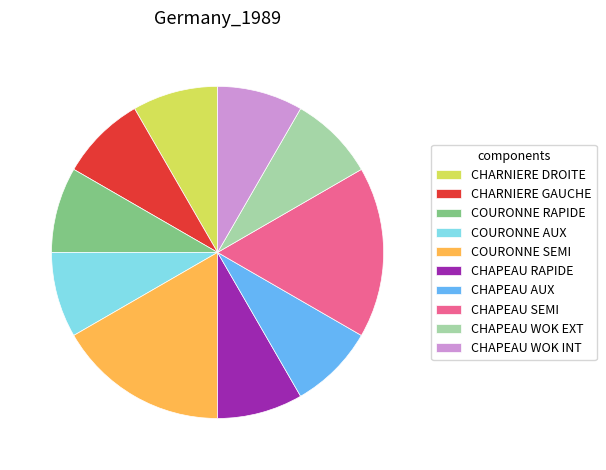

What is the ratio of the value at COURONNE AUX to the value at COURONNE RAPIDE?

1.0